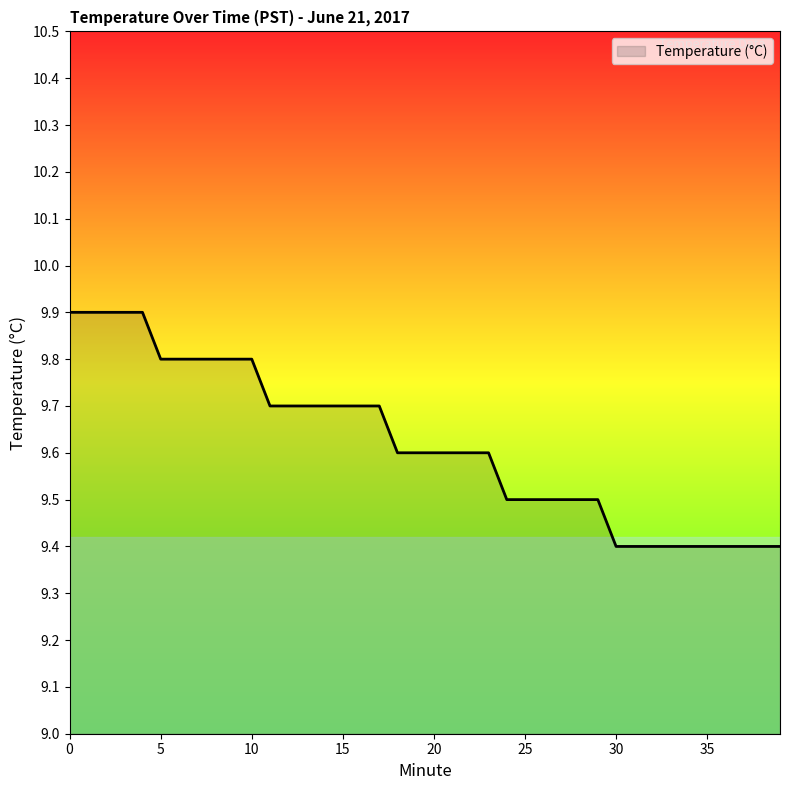

How many lines are shown in the chart?

1